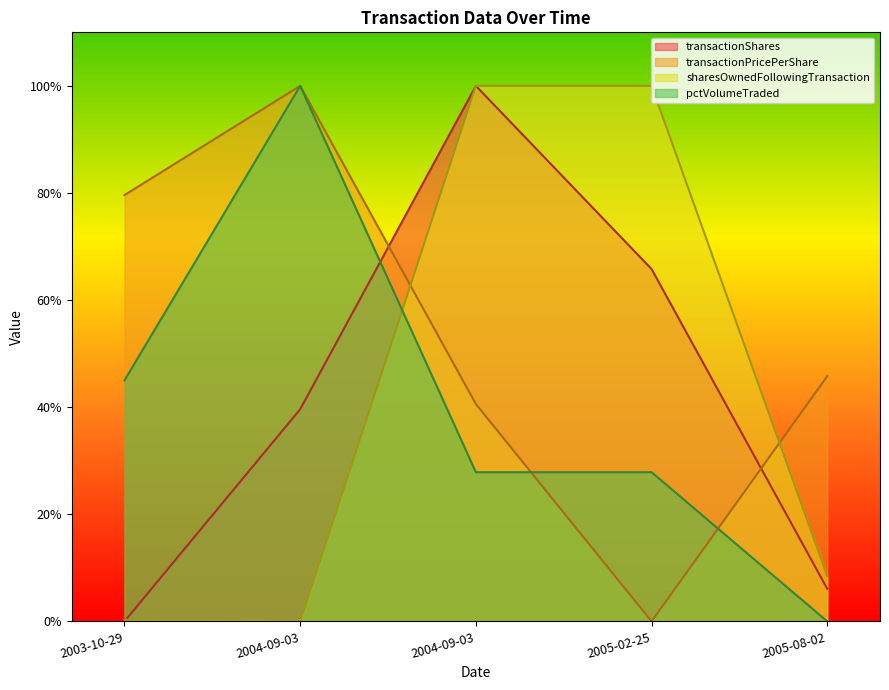

How many values in the transactionPricePerShare series exceed 0?

4